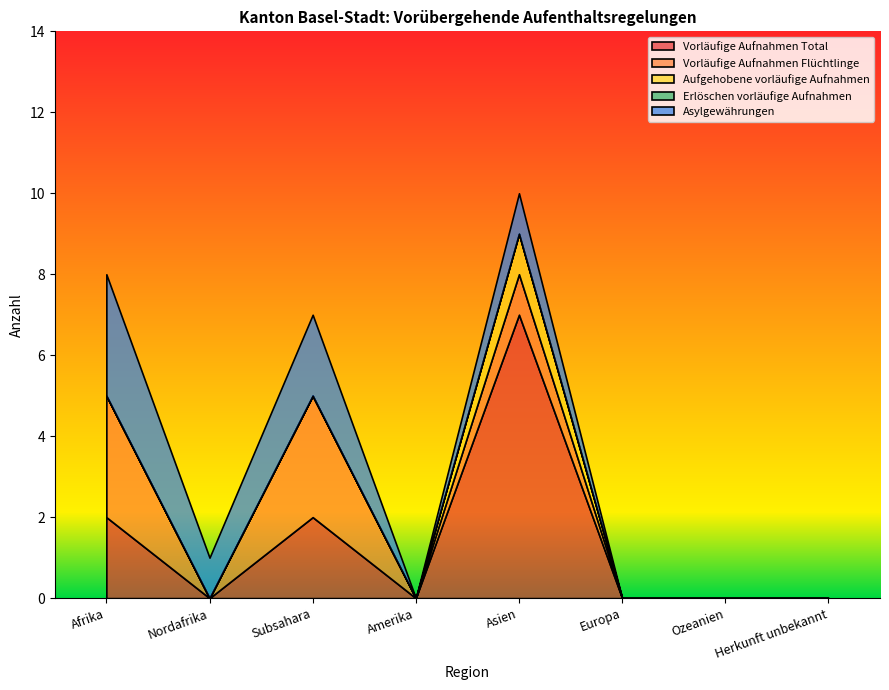

What is the label of the 6th point from the left?

Europa